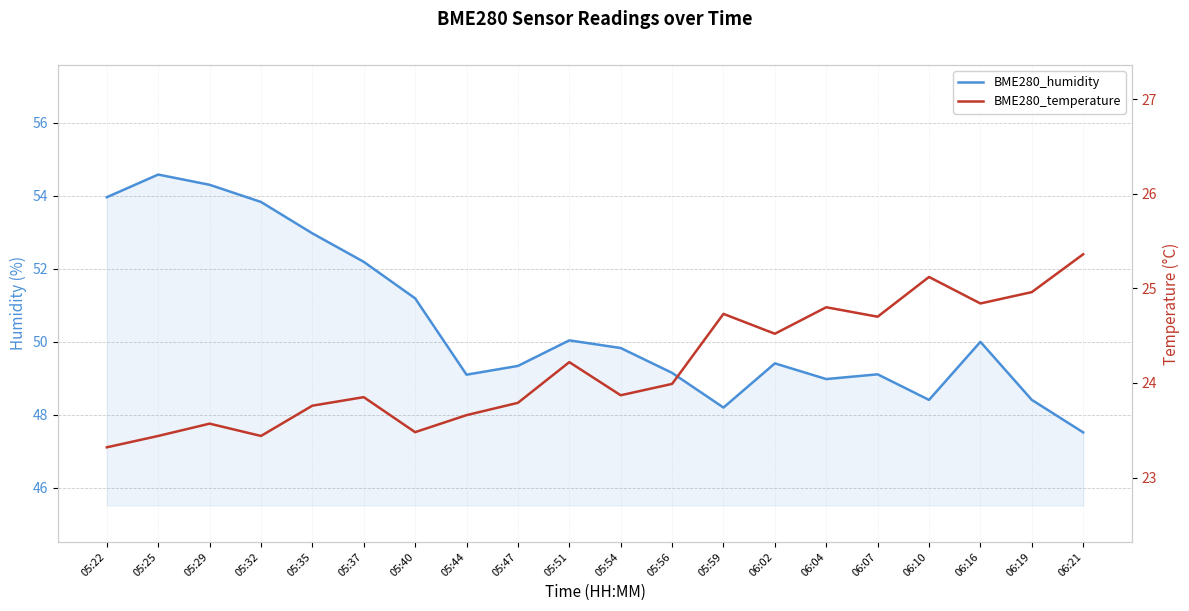

Which series has the largest total across all categories?

BME280_humidity